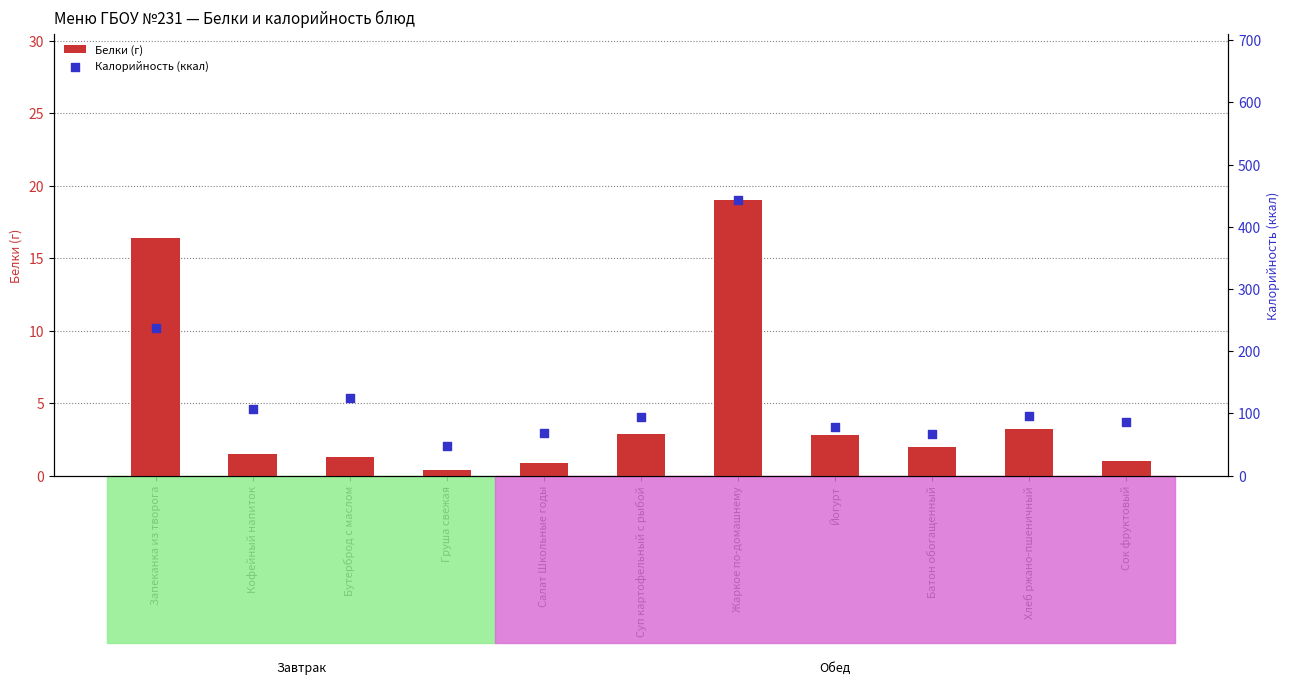

Which series has the largest total across all categories?

Калорийность (ккал)